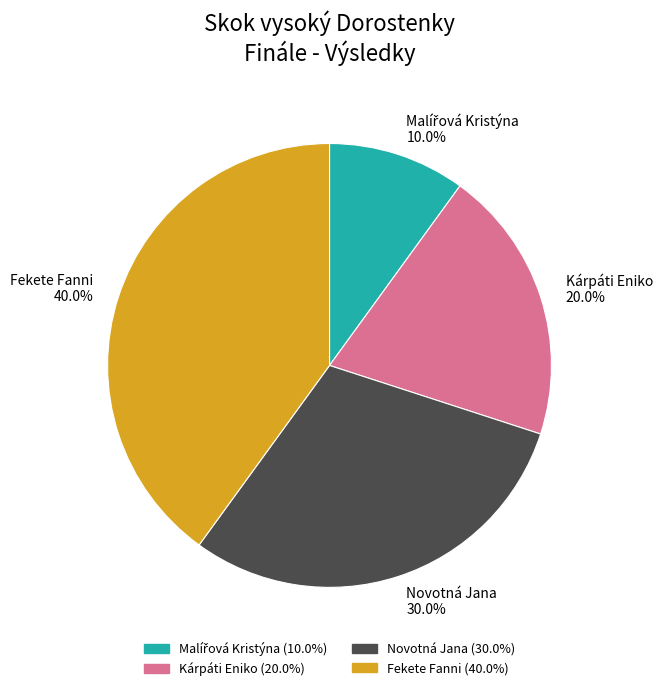

Which category has the biggest portion of the pie?

Fekete Fanni